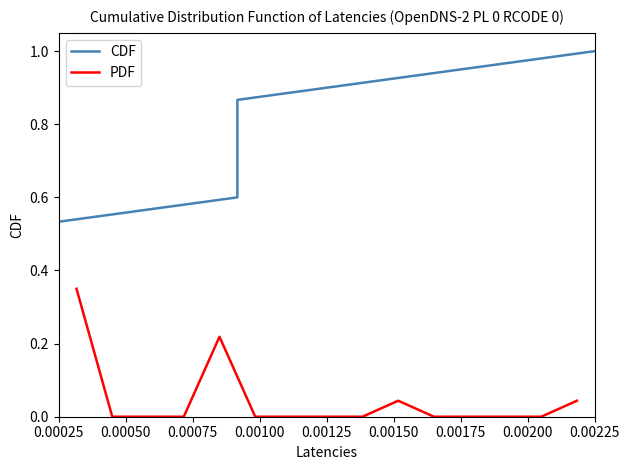

Where is PDF nearest to the value 0?

0.00050